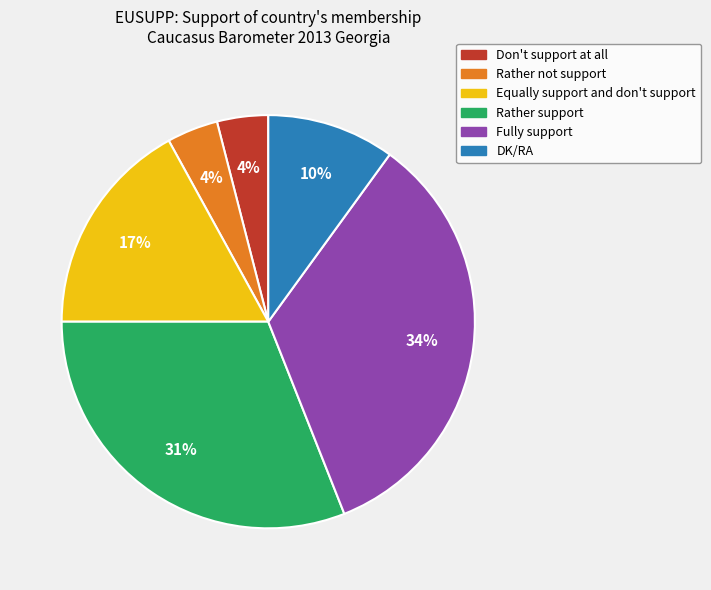

Which category has the biggest portion of the pie?

Fully support